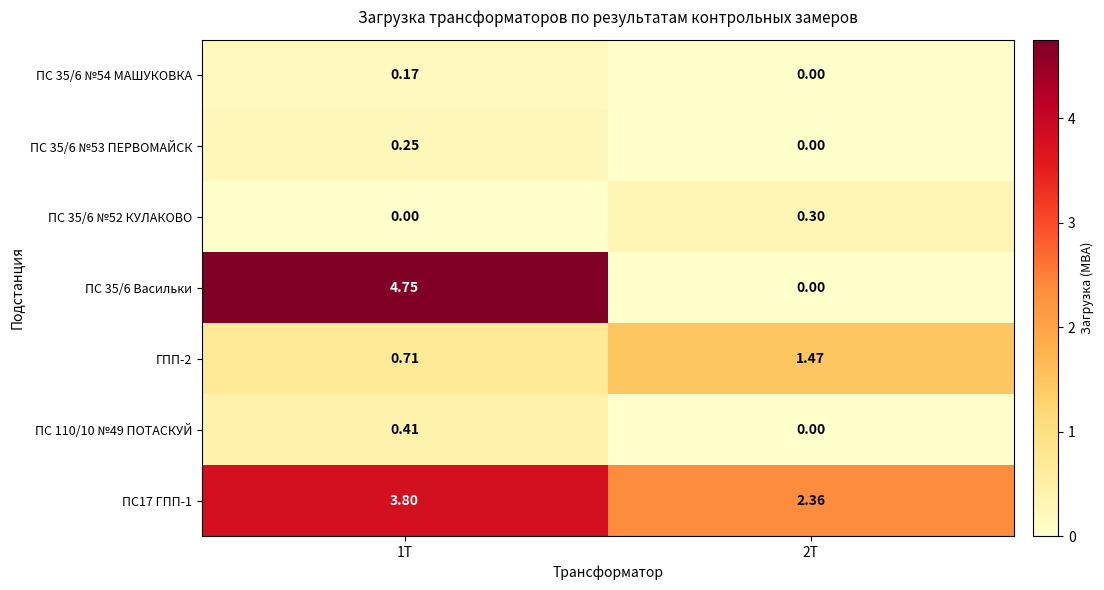

Rank the series at 1Т from lowest to highest value.

ПС 35/6 №52 КУЛАКОВО, ПС 35/6 №54 МАШУКОВКА, ПС 35/6 №53 ПЕРВОМАЙСК, ПС 110/10 №49 ПОТАСКУЙ, ГПП-2, ПС17 ГПП-1, ПС 35/6 Васильки